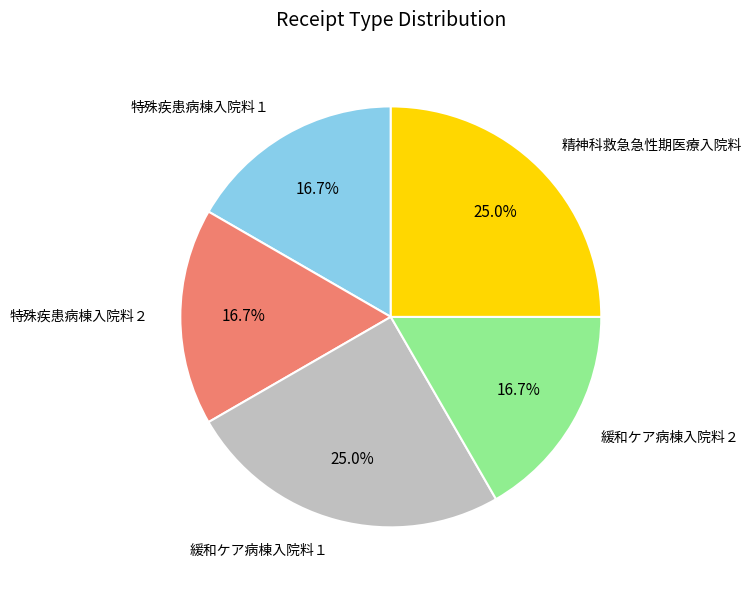

Is there any slice that represents more than half of the pie?

No